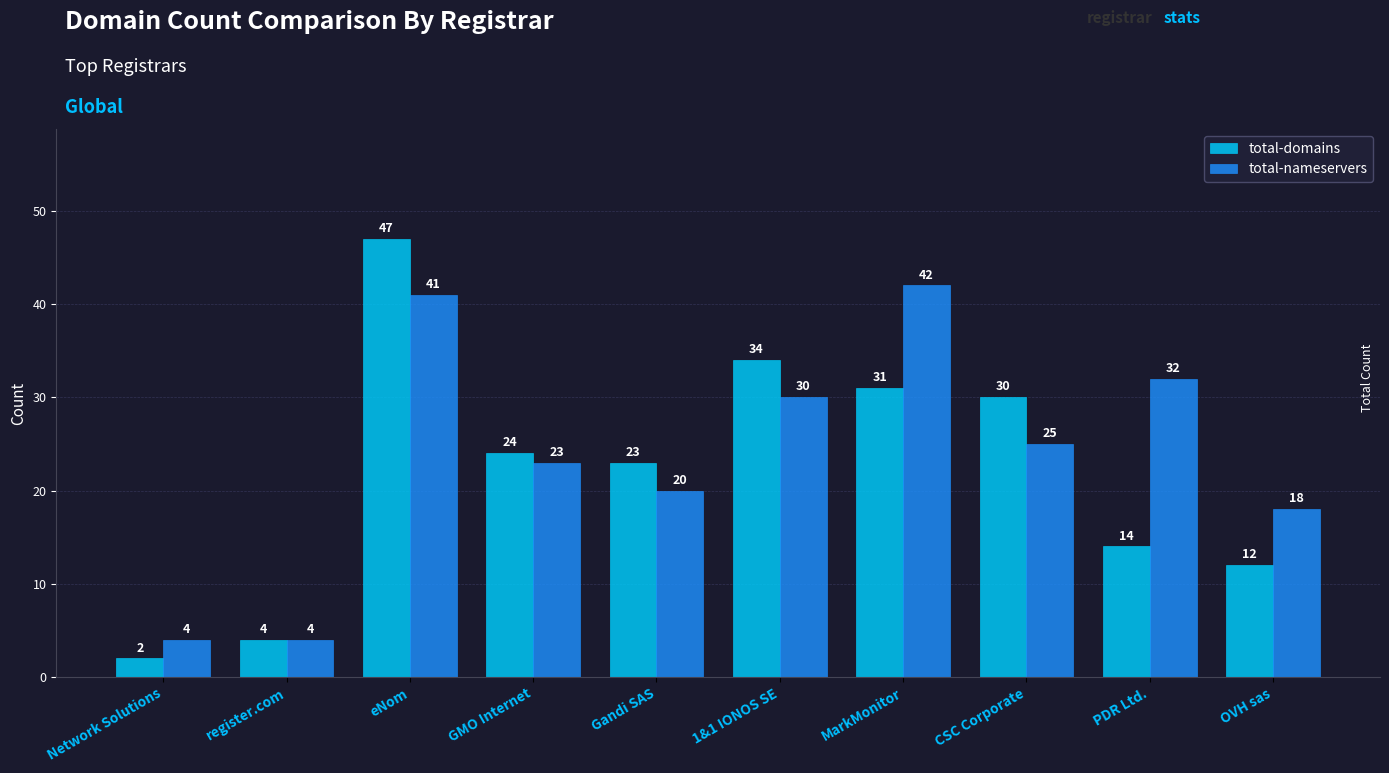

What is the greatest value displayed?

47